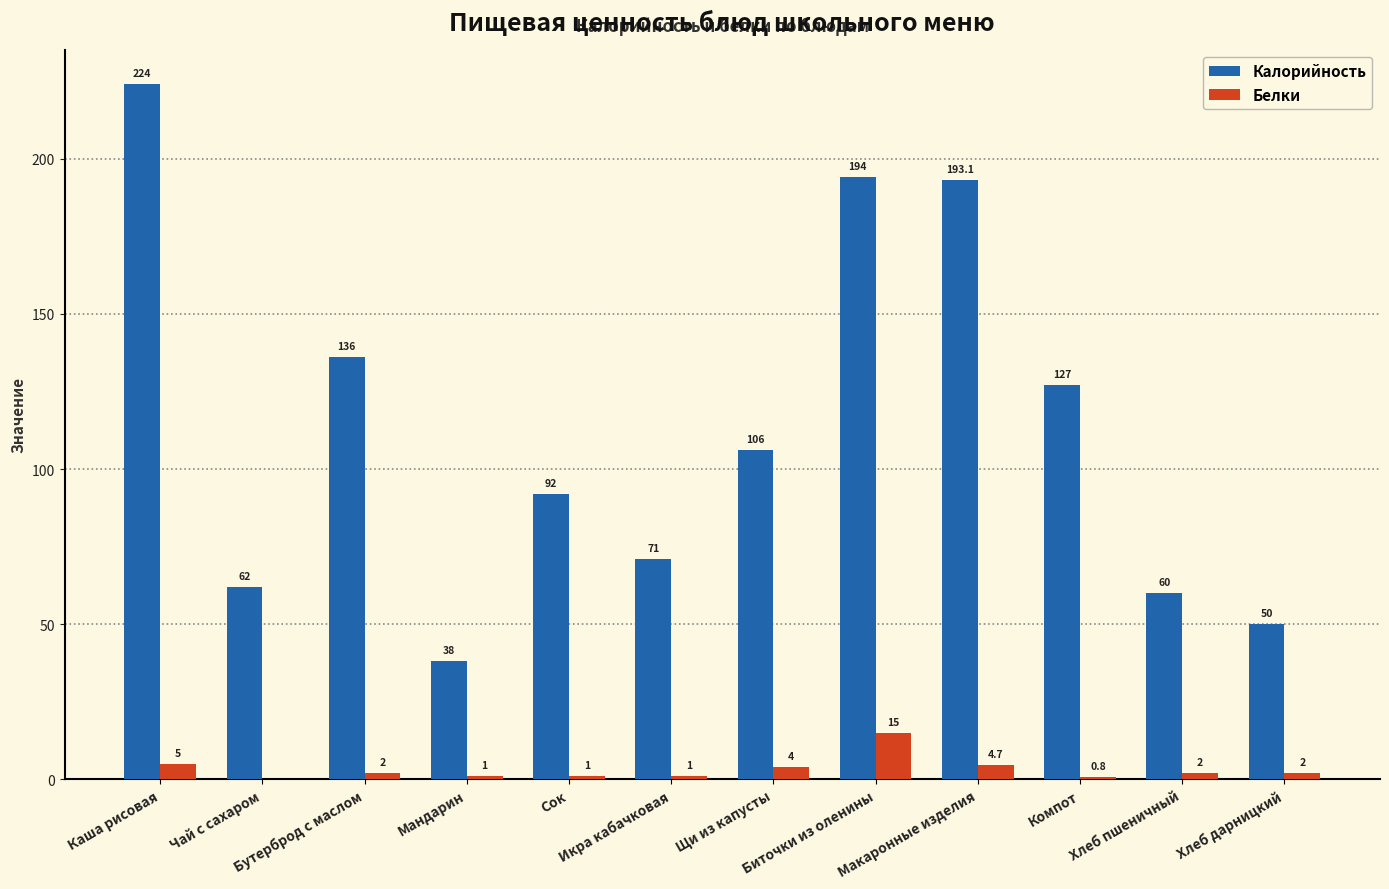

What is the maximum value for Белки?

15.0